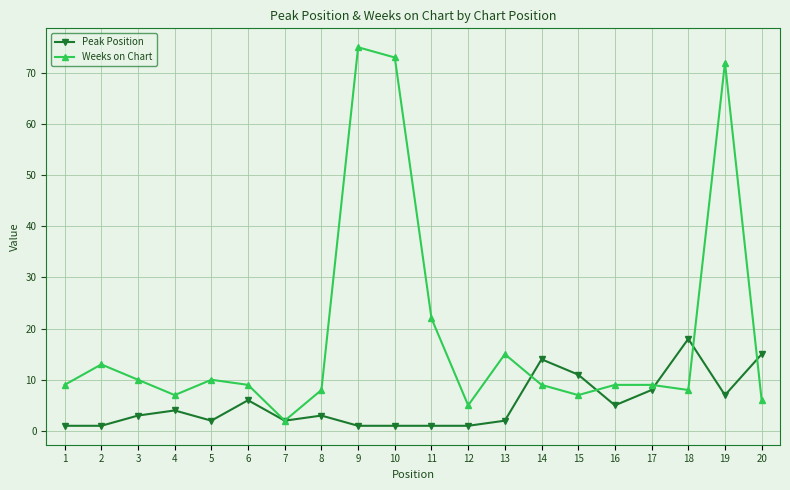

What is the value of the Peak Position point at the 9th from the left?

1